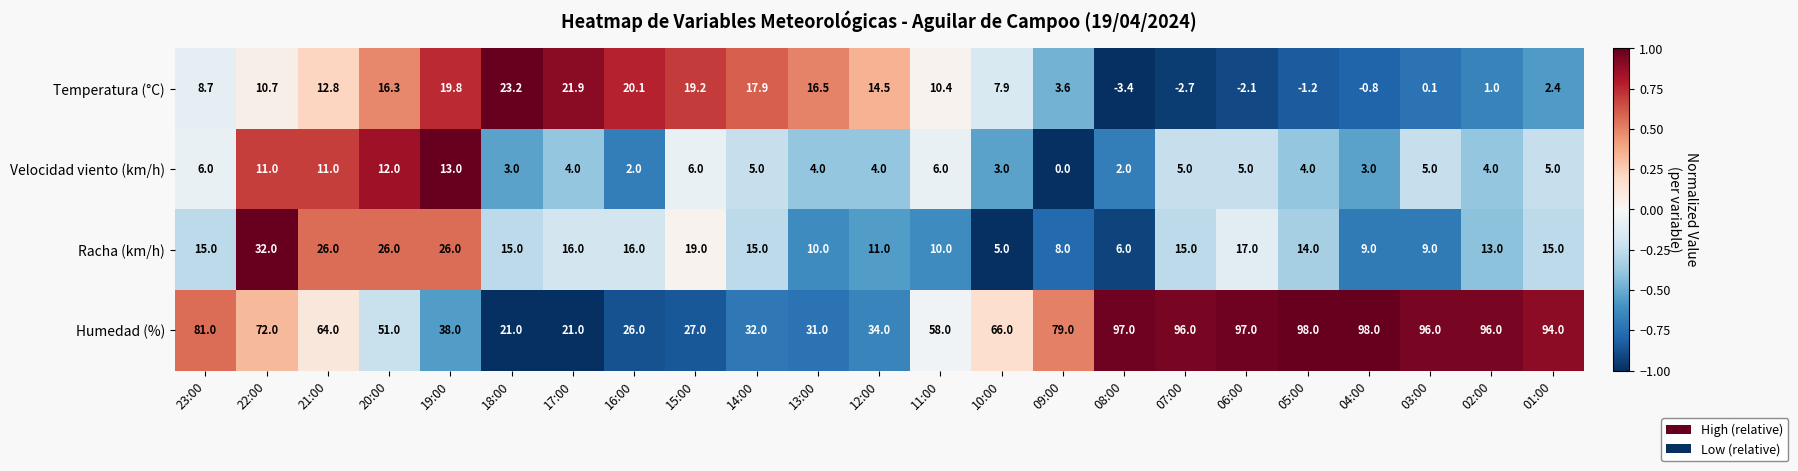

What is the difference between the maximum and minimum values in the Velocidad viento (km/h) series?

13.0